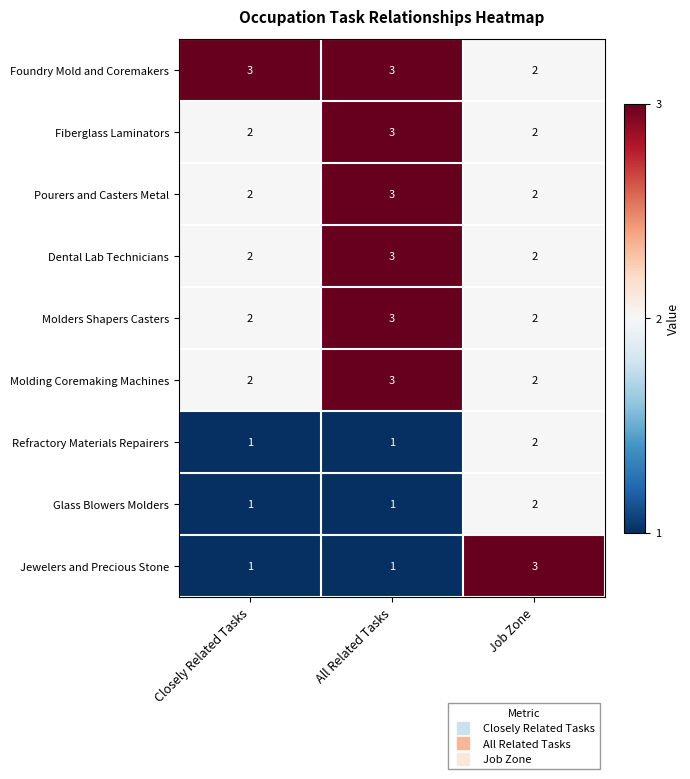

Reading left to right, extract all data points from this chart.

Foundry Mold and Coremakers: Closely Related Tasks=3	All Related Tasks=3	Job Zone=2
Fiberglass Laminators: Closely Related Tasks=2	All Related Tasks=3	Job Zone=2
Pourers and Casters Metal: Closely Related Tasks=2	All Related Tasks=3	Job Zone=2
Dental Lab Technicians: Closely Related Tasks=2	All Related Tasks=3	Job Zone=2
Molders Shapers Casters: Closely Related Tasks=2	All Related Tasks=3	Job Zone=2
Molding Coremaking Machines: Closely Related Tasks=2	All Related Tasks=3	Job Zone=2
Refractory Materials Repairers: Closely Related Tasks=1	All Related Tasks=1	Job Zone=2
Glass Blowers Molders: Closely Related Tasks=1	All Related Tasks=1	Job Zone=2
Jewelers and Precious Stone: Closely Related Tasks=1	All Related Tasks=1	Job Zone=3